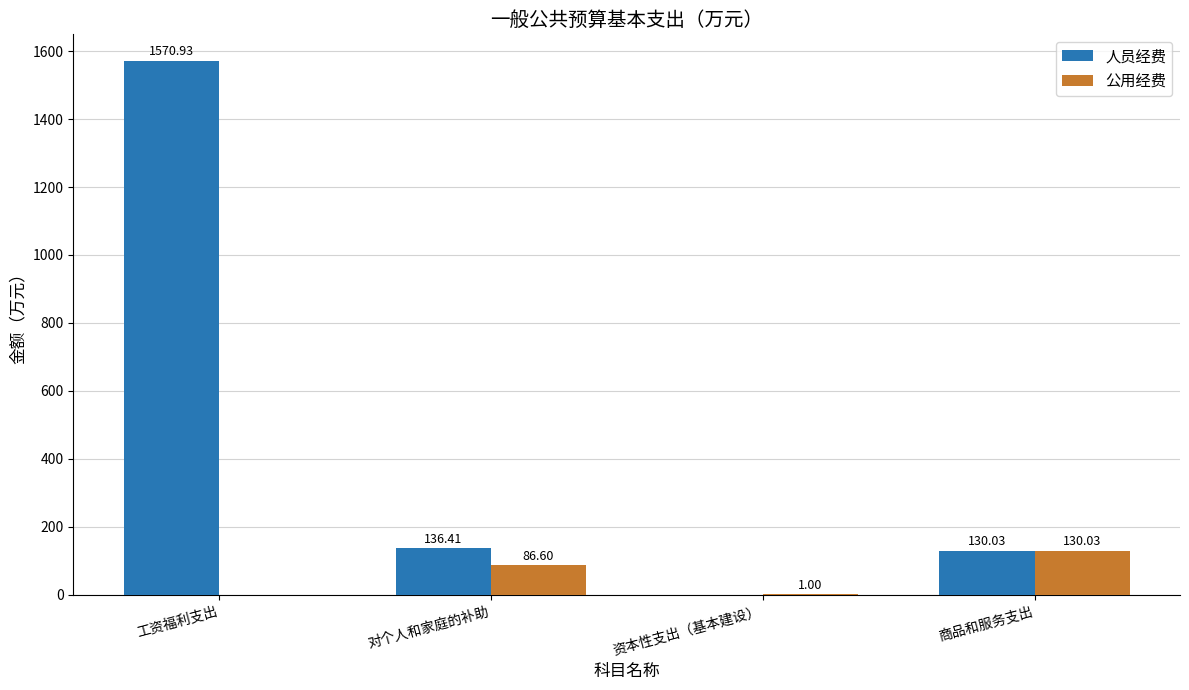

At which category is the sum across all series the highest?

工资福利支出